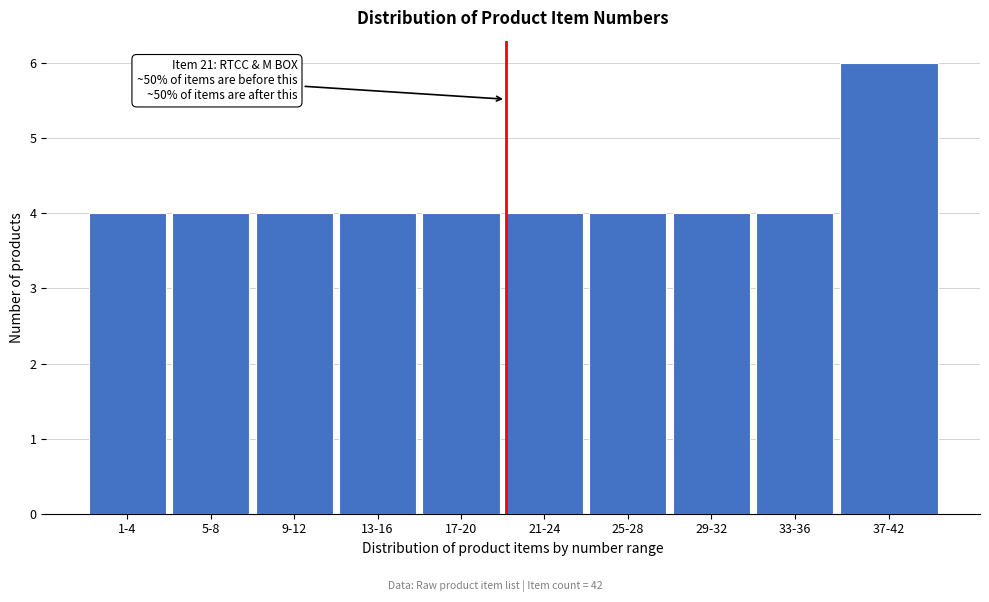

Reading right to left, list all the values displayed in this chart.

37-42=6	33-36=4	29-32=4	25-28=4	21-24=4	17-20=4	13-16=4	9-12=4	5-8=4	1-4=4